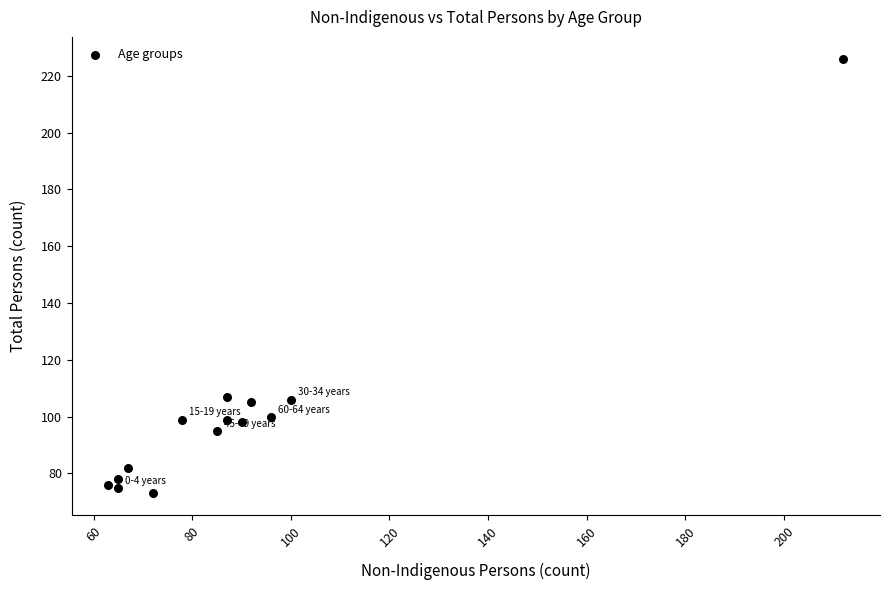

What is the range of X values (max minus min)?

149